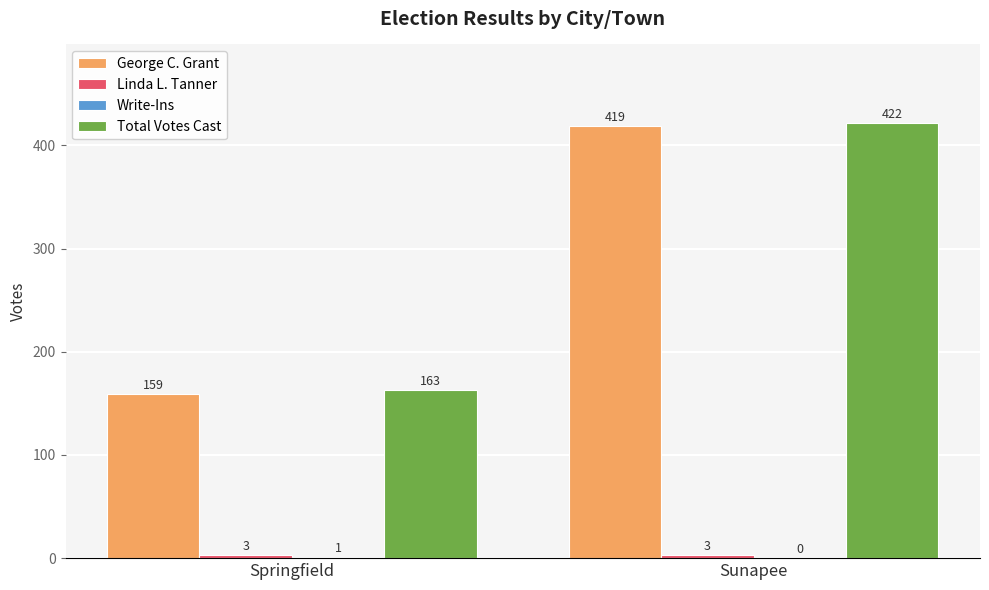

Are the bars horizontal?

No